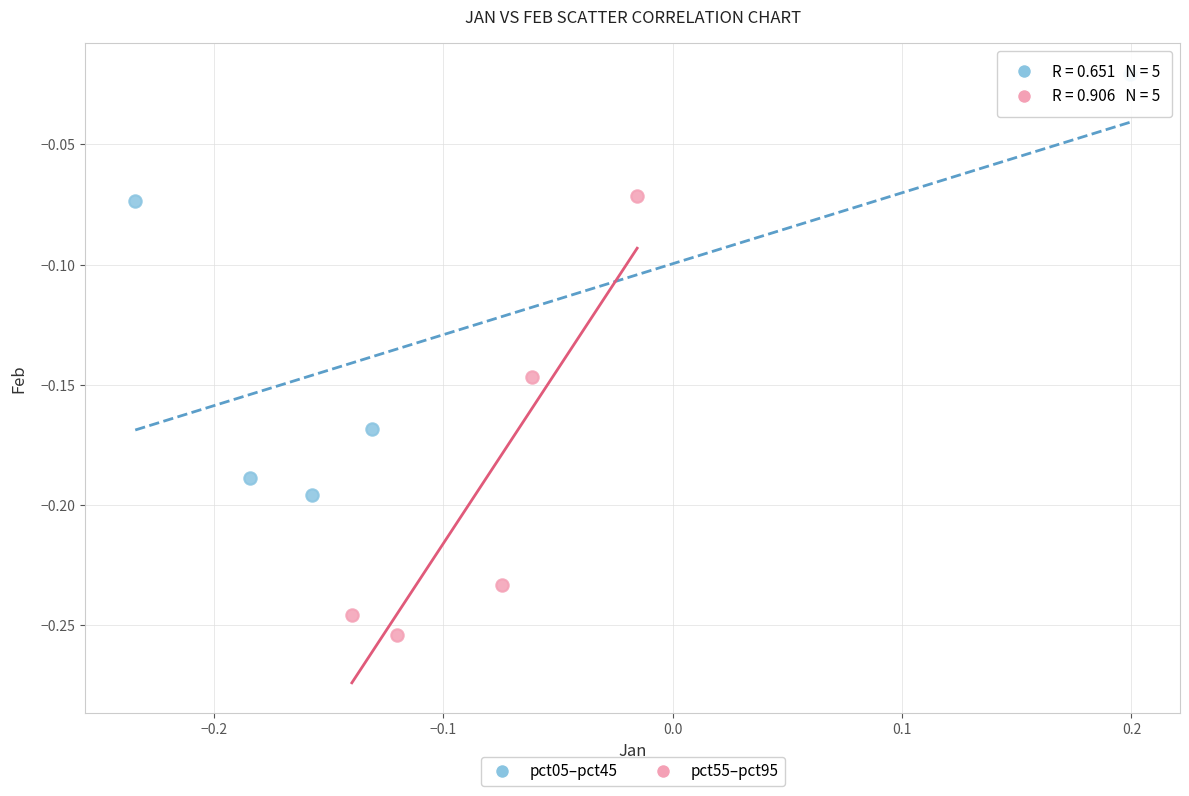

Which series contains the lowest Y value?

pct55–pct95